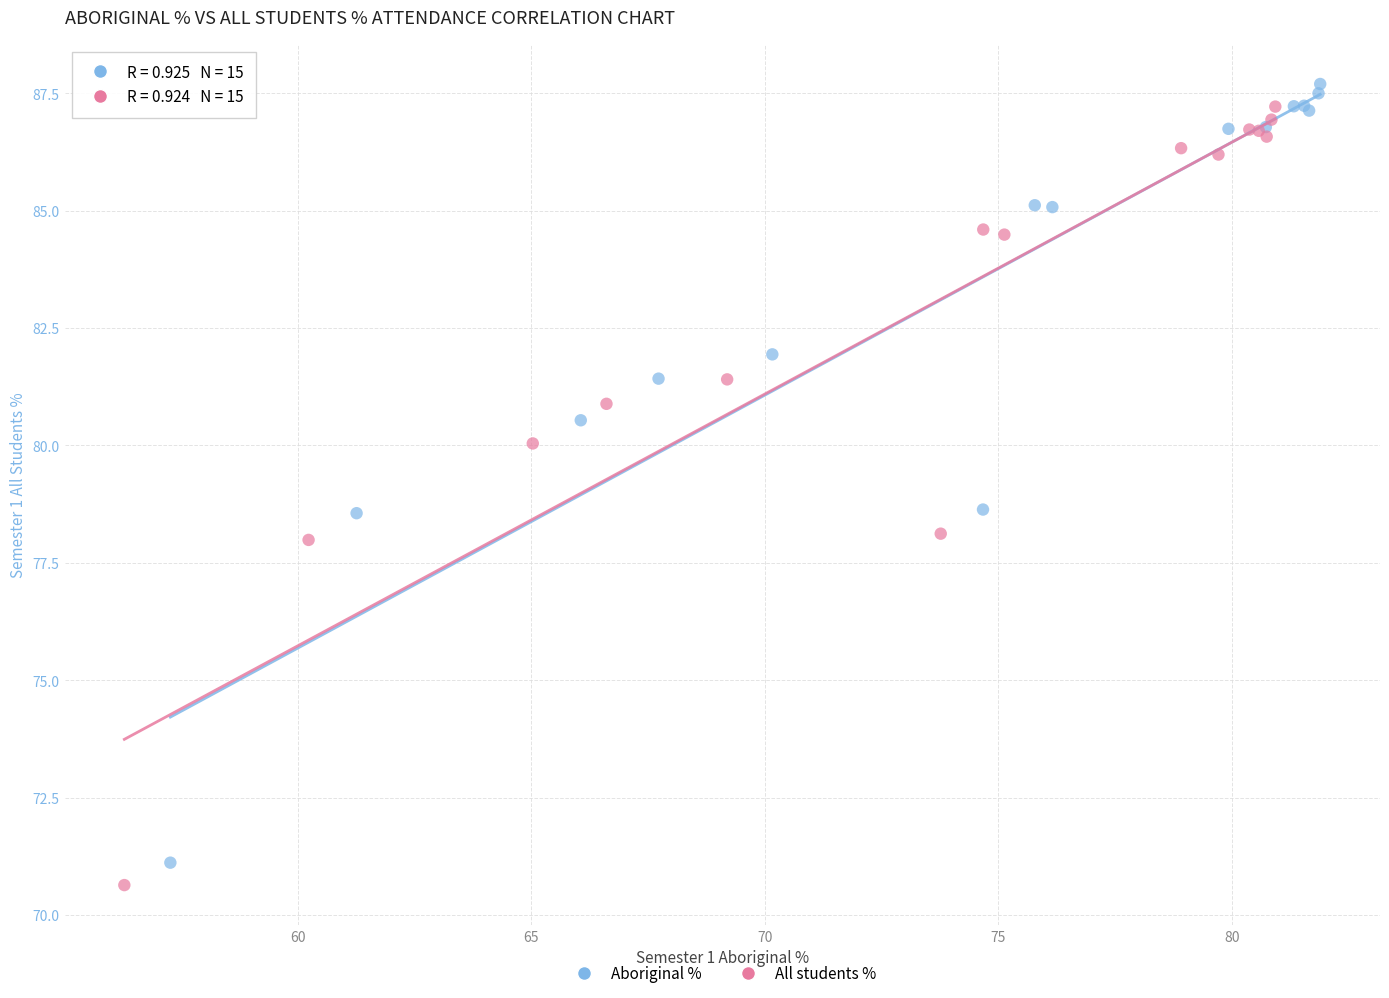

Which series has the largest Y range (max minus min)?

Aboriginal %